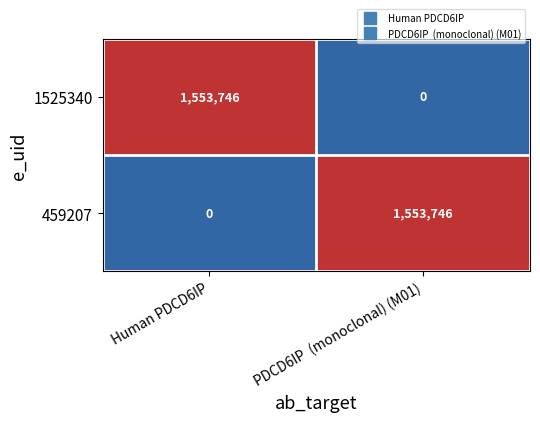

At which label does 459207 reach its peak?

PDCD6IP  (monoclonal) (M01)